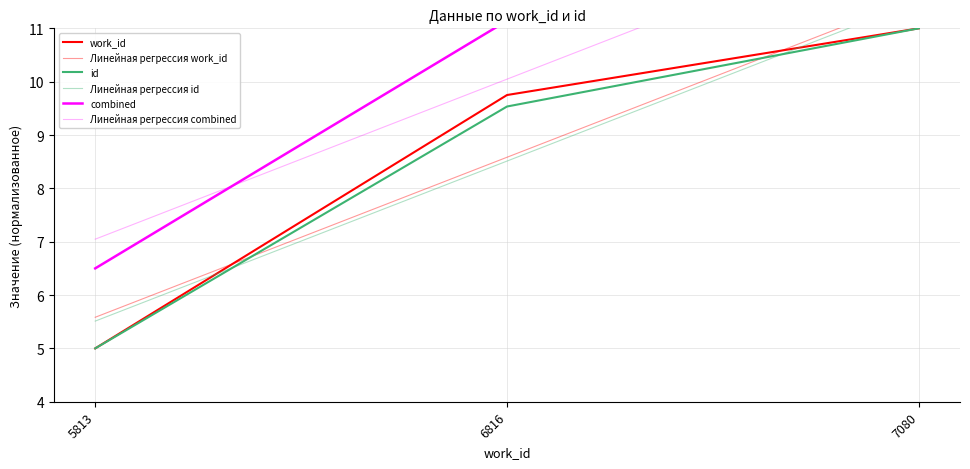

At which label does work_id reach its minimum?

5813